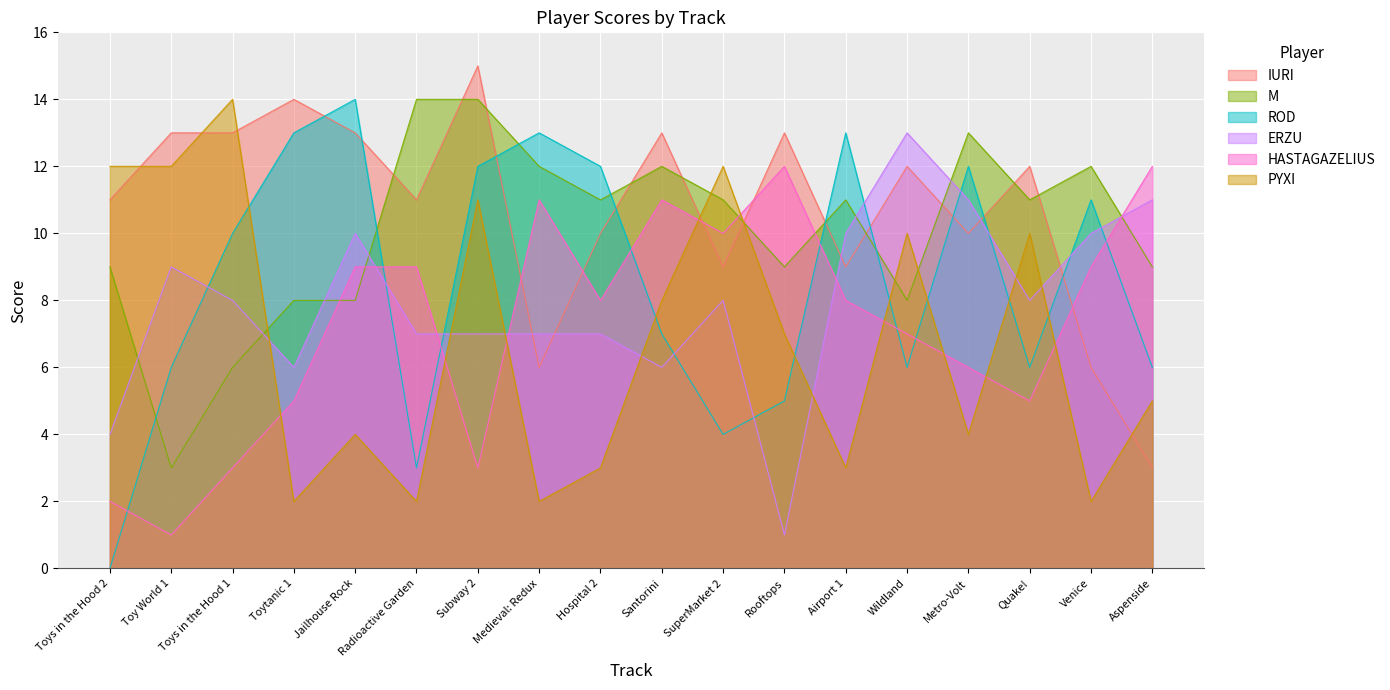

How many data points in IURI are less than 12?

9